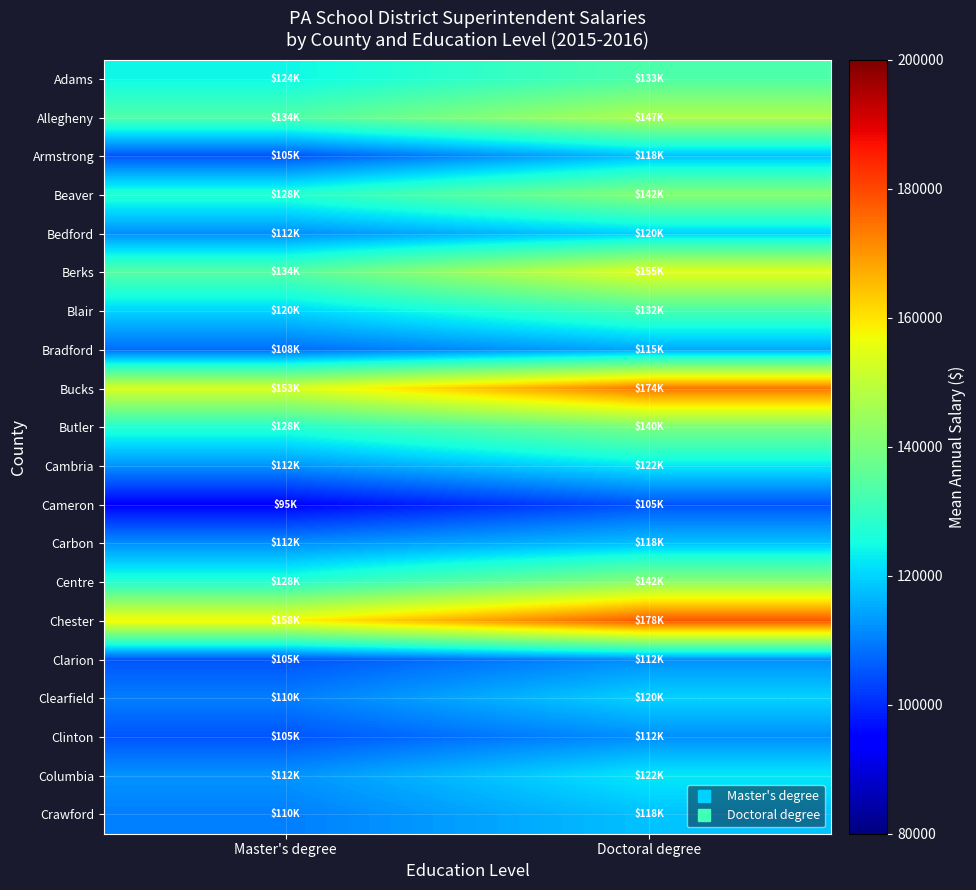

Reading left to right, transcribe all the data shown in this chart.

Adams: Master's degree=124150.0	Doctoral degree=133345.8
Allegheny: Master's degree=133593.3	Doctoral degree=147235.7
Armstrong: Master's degree=105000.0	Doctoral degree=118000.0
Beaver: Master's degree=127500.0	Doctoral degree=141500.0
Bedford: Master's degree=112000.0	Doctoral degree=120000.0
Berks: Master's degree=134333.3	Doctoral degree=155000.0
Blair: Master's degree=120000.0	Doctoral degree=132500.0
Bradford: Master's degree=108000.0	Doctoral degree=115000.0
Bucks: Master's degree=153333.3	Doctoral degree=174333.3
Butler: Master's degree=127500.0	Doctoral degree=140000.0
Cambria: Master's degree=112500.0	Doctoral degree=122500.0
Cameron: Master's degree=95000.0	Doctoral degree=105000.0
Carbon: Master's degree=112000.0	Doctoral degree=118000.0
Centre: Master's degree=127500.0	Doctoral degree=142500.0
Chester: Master's degree=157666.7	Doctoral degree=178333.3
Clarion: Master's degree=105000.0	Doctoral degree=112000.0
Clearfield: Master's degree=110000.0	Doctoral degree=120000.0
Clinton: Master's degree=105000.0	Doctoral degree=112000.0
Columbia: Master's degree=112500.0	Doctoral degree=122500.0
Crawford: Master's degree=110000.0	Doctoral degree=118000.0